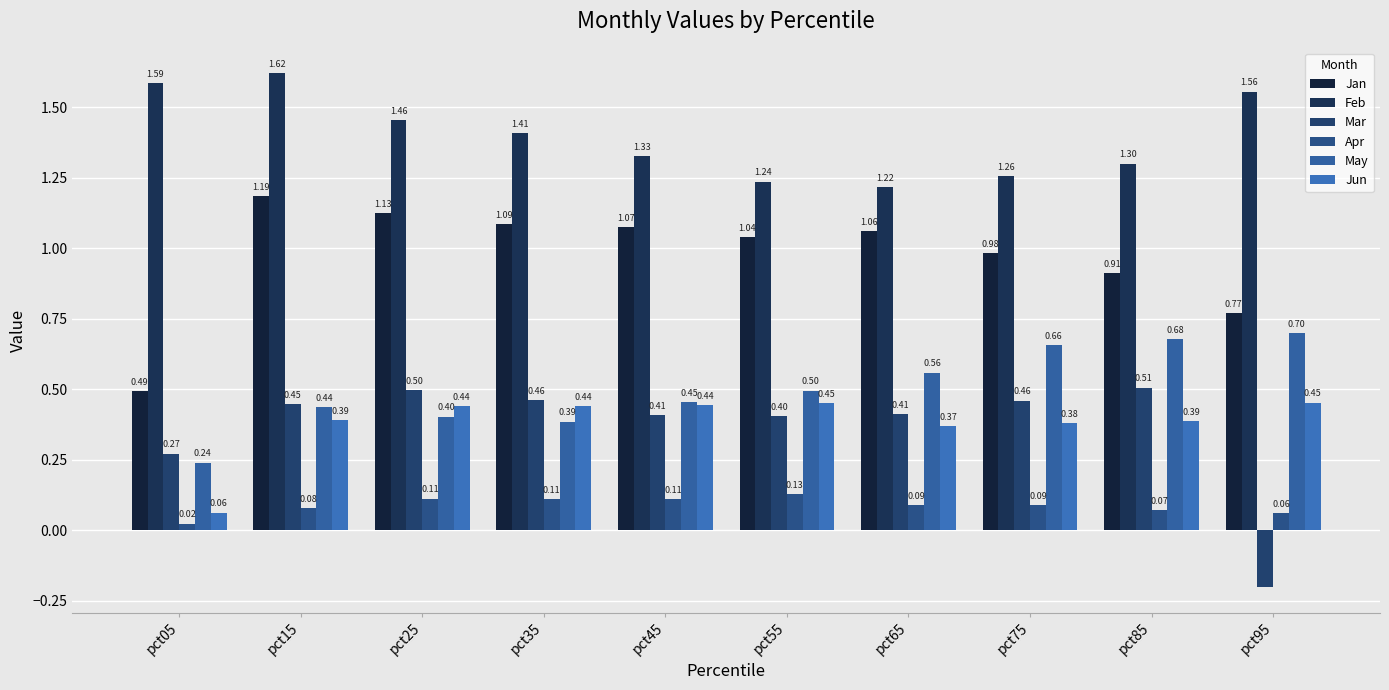

How many bars are there in total?

60